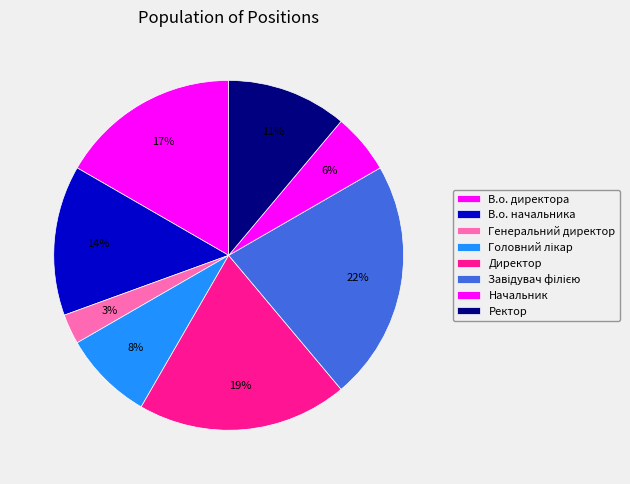

To the nearest percent, what portion does Начальник represent?

6%